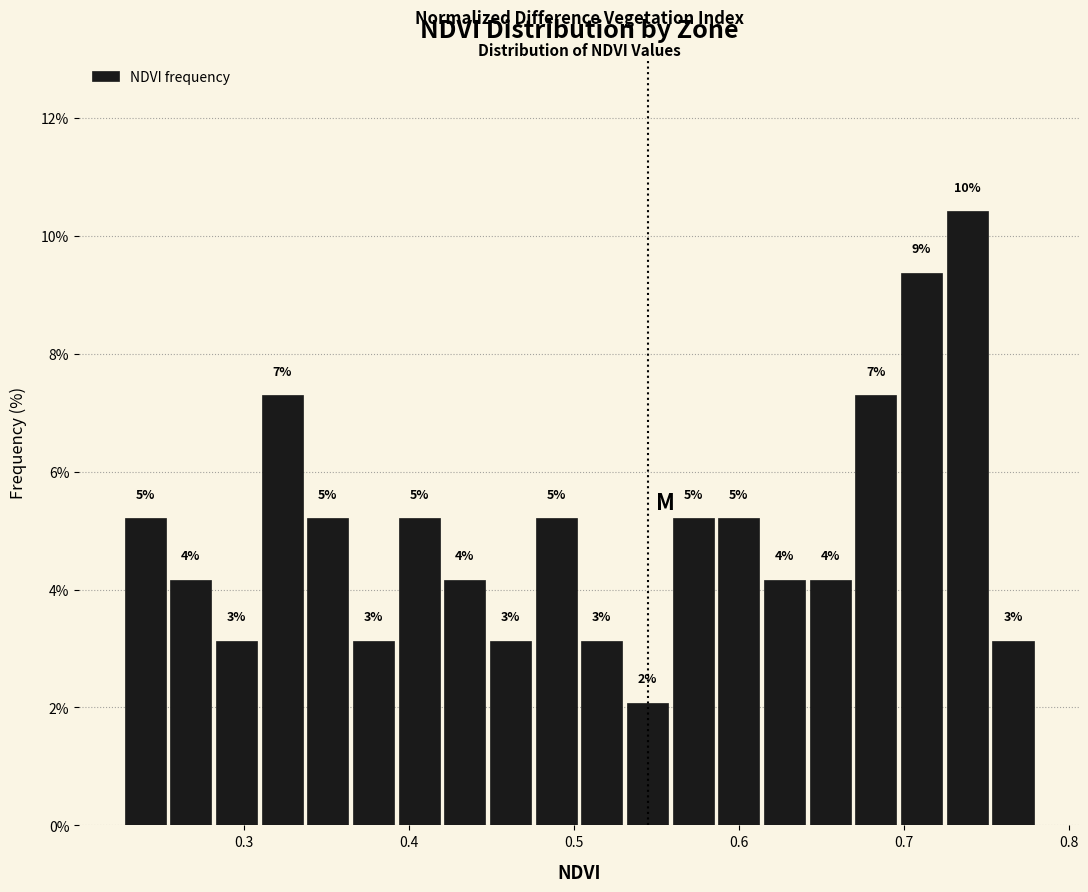

Read against the x-axis, roughly where is the centre of the tallest bar?

0.74